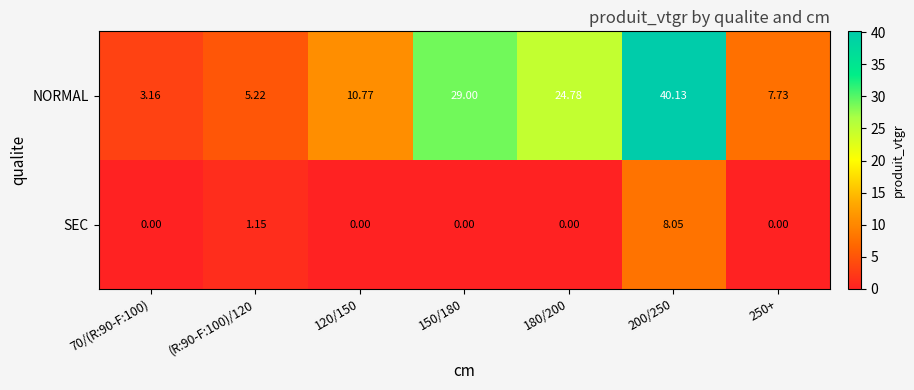

Rank the series by their maximum value, from lowest to highest.

SEC, NORMAL